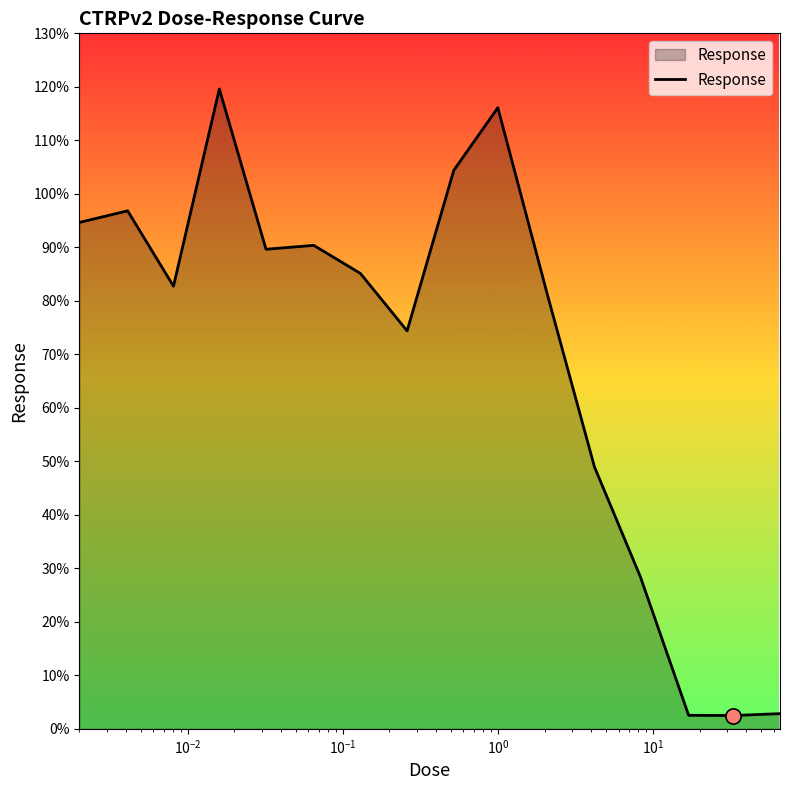

What is the maximum value shown in the chart?

119.6